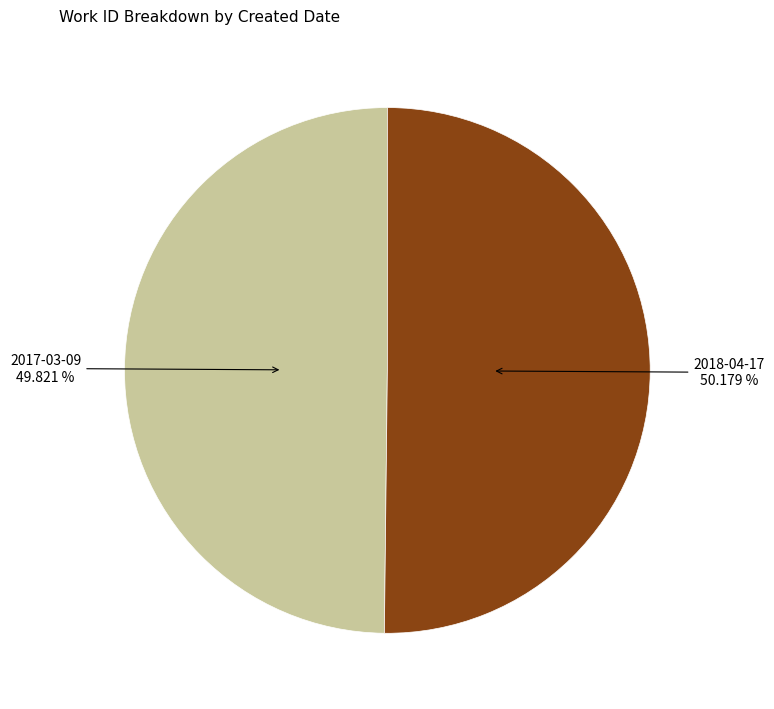

Approximately how many times larger is the value at 2017-03-09 compared to 2018-04-17?

1.0